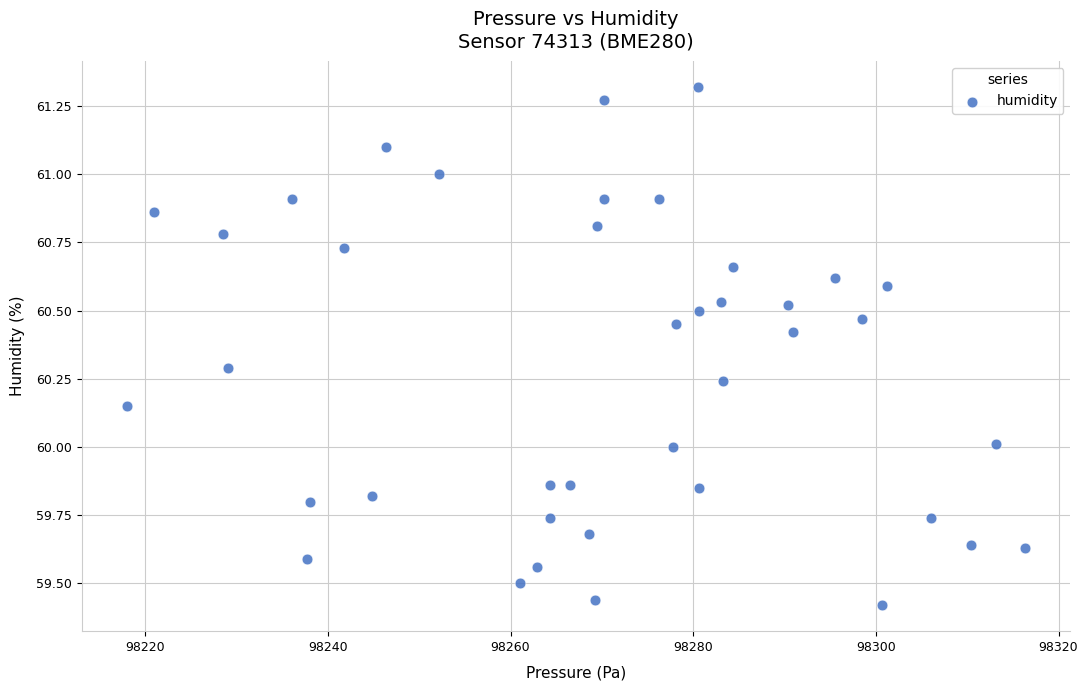

What is the range of X values (max minus min)?

98.4